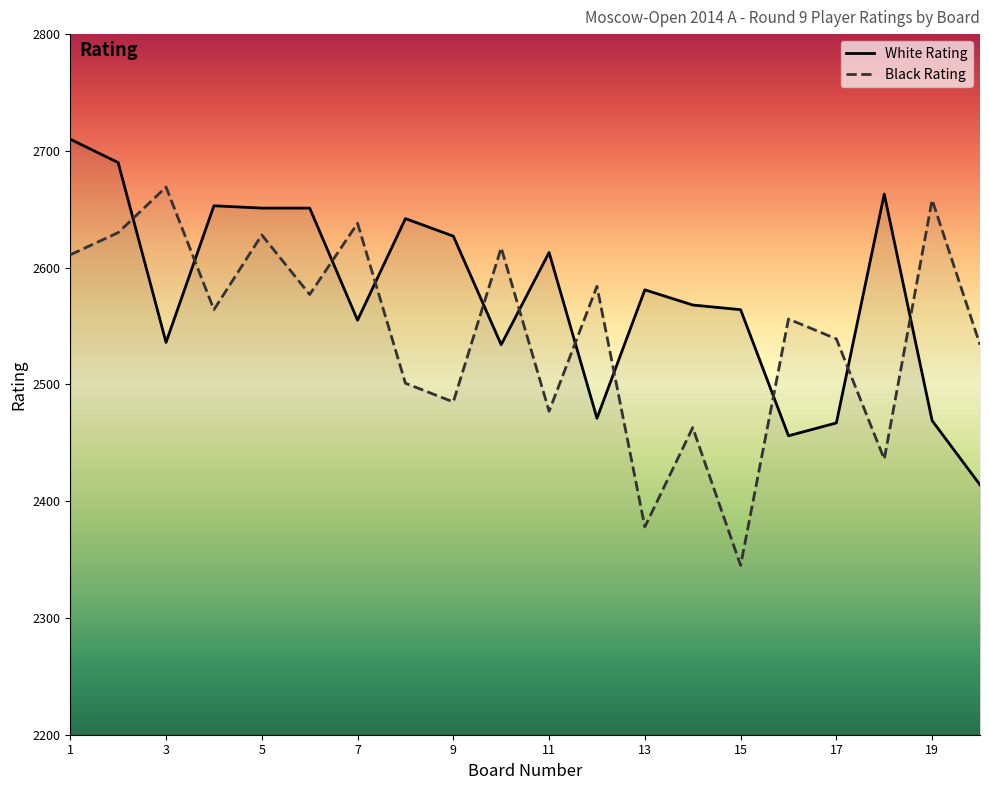

At which label does Black Rating first exceed 2564?

1